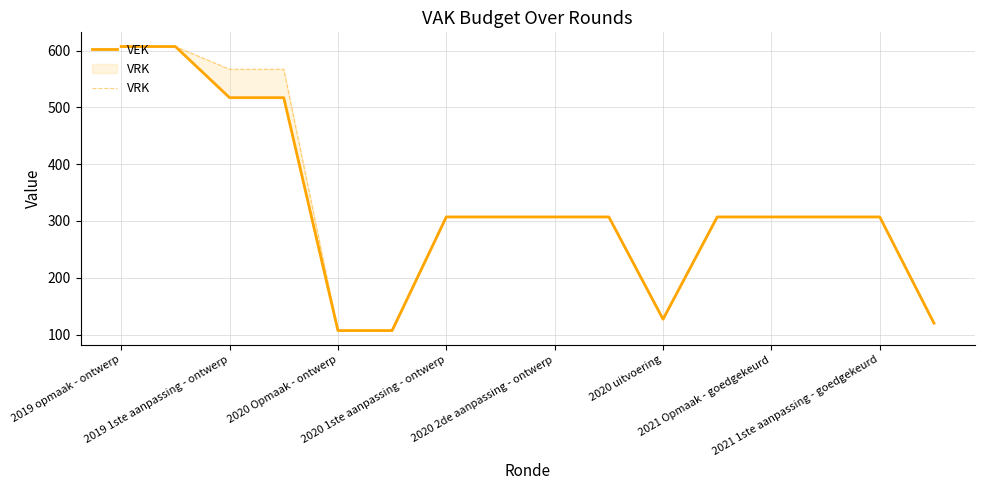

Rank the series by their maximum value, from lowest to highest.

VEK, VRK